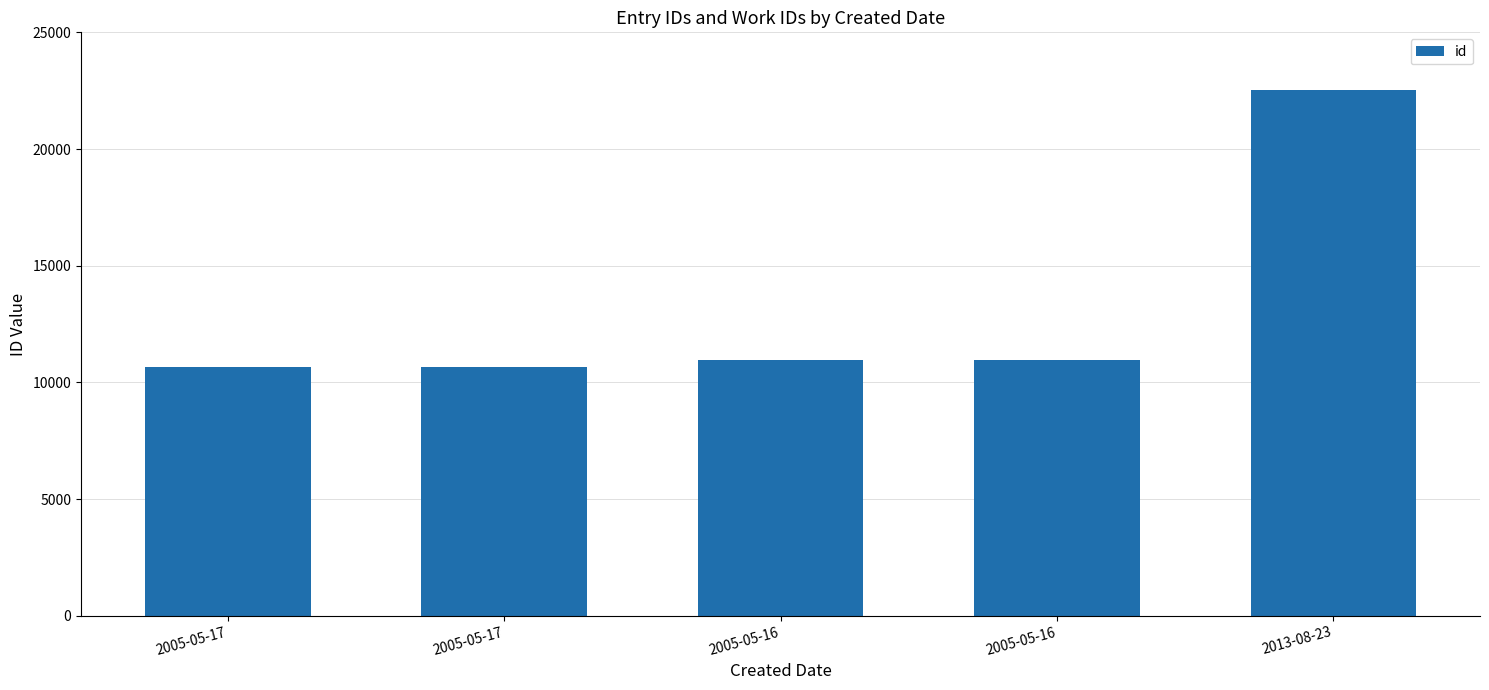

Rank the categories by value from lowest to highest.

2005-05-17, 2005-05-17, 2005-05-16, 2005-05-16, 2013-08-23